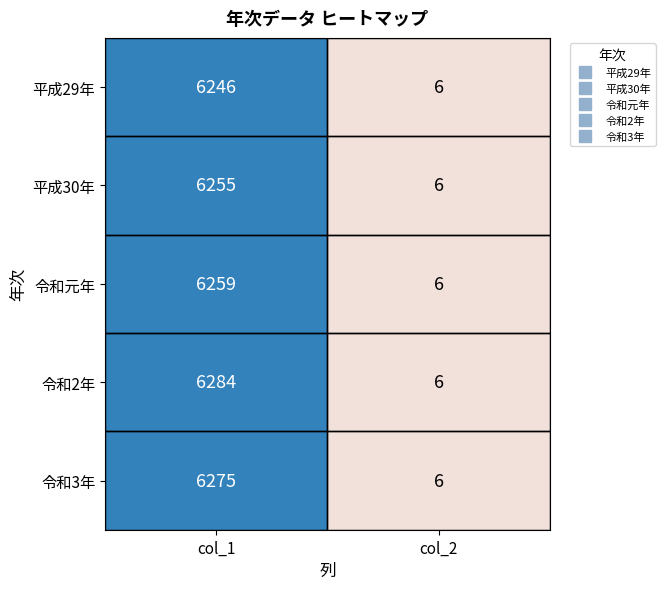

Which label corresponds to the largest value in the chart?

col_1